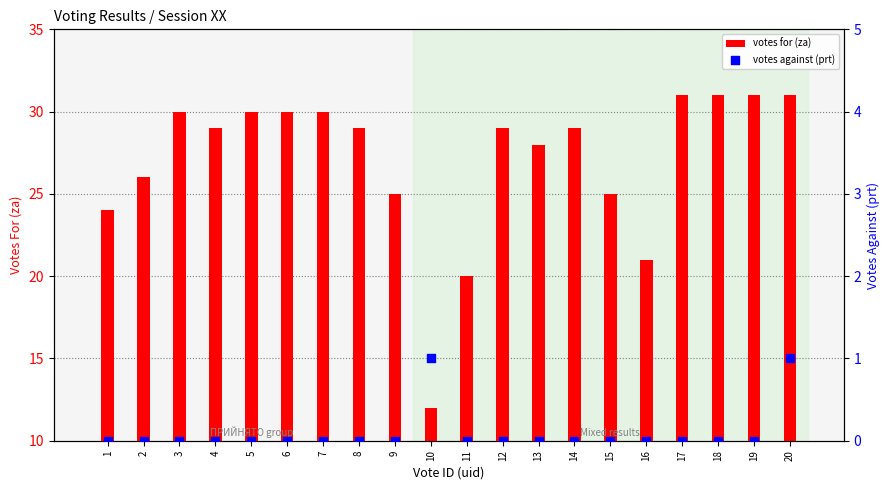

At which category is the sum across all series the highest?

20